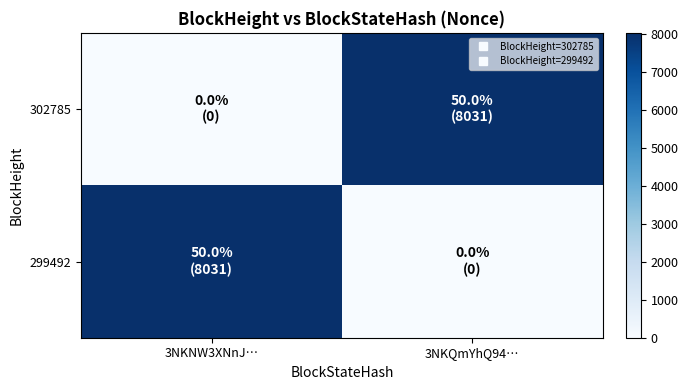

Rank the series at 3NKQmYhQ94… from highest to lowest value.

302785, 299492